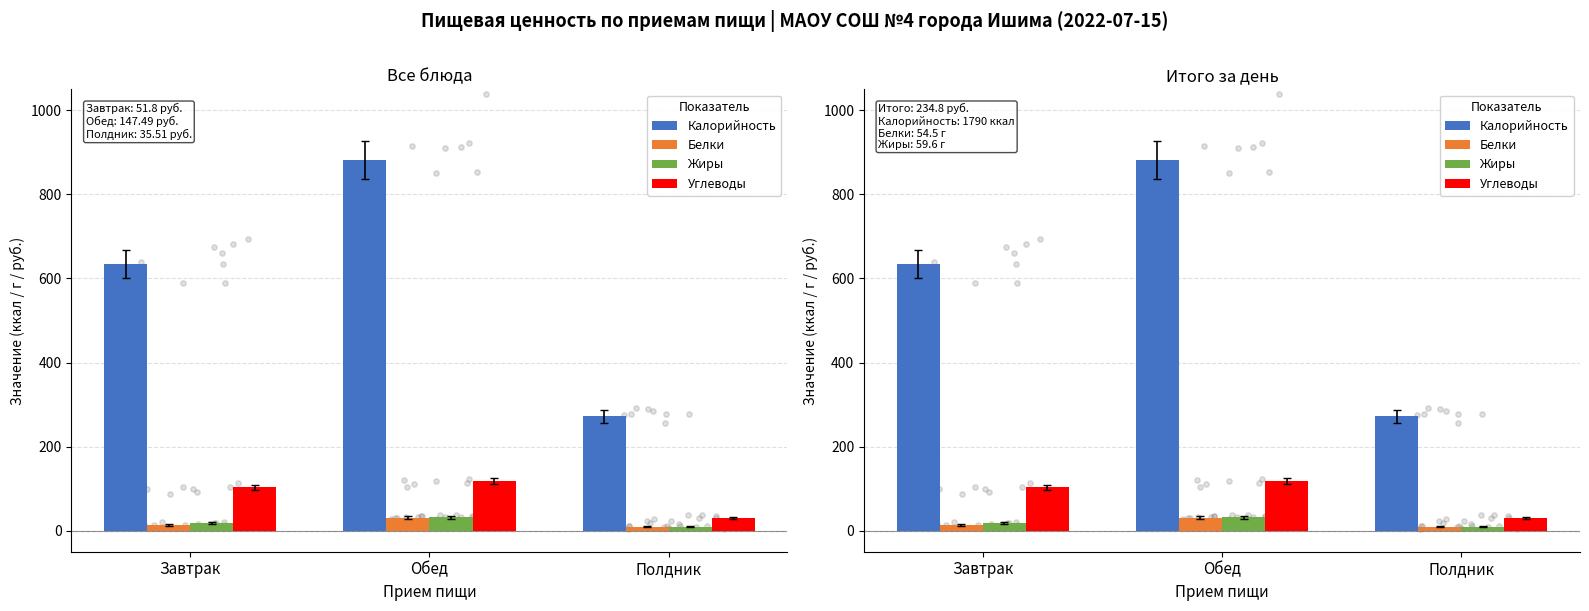

What is the total value across all series at Обед?

1063.8